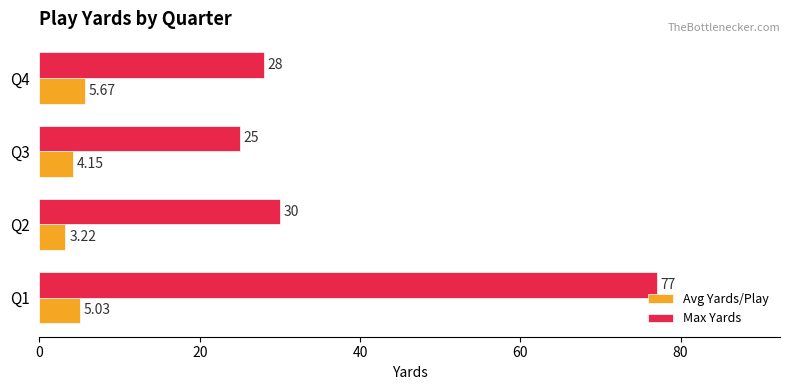

At which label is Max Yards closest to 51?

Q2